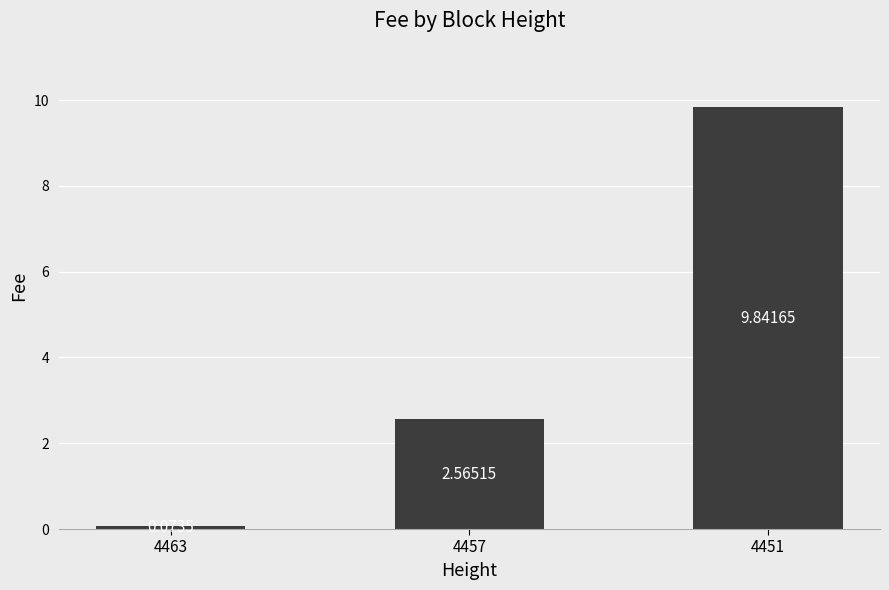

What is the ratio of the value at 4457 to the value at 4451?

0.3